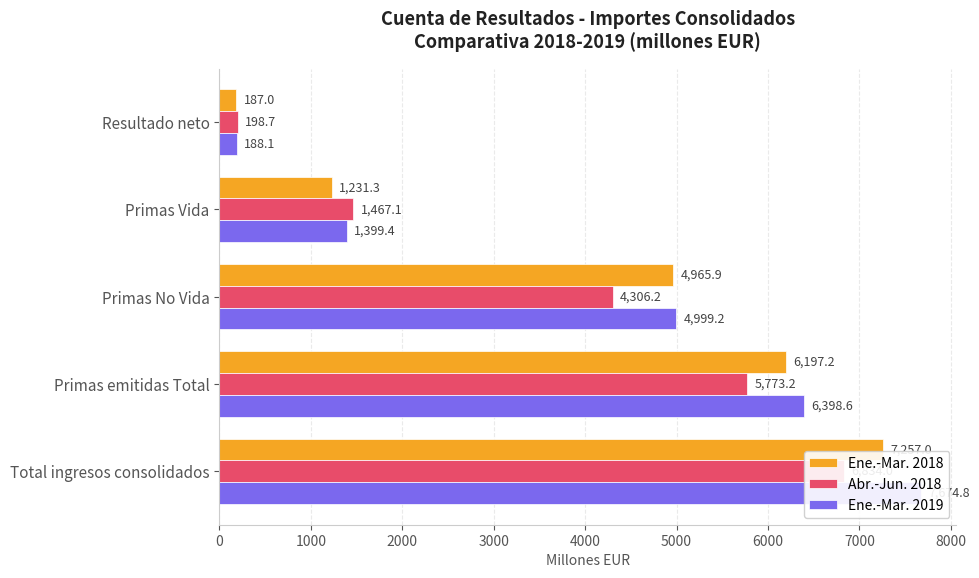

Reading left to right, what are all the values shown in this chart?

Ene.-Mar. 2018: 7257.0	6197.2	4965.9	1231.3	187.0
Abr.-Jun. 2018: 6834.0	5773.2	4306.2	1467.1	198.7
Ene.-Mar. 2019: 7674.8	6398.6	4999.2	1399.4	188.1